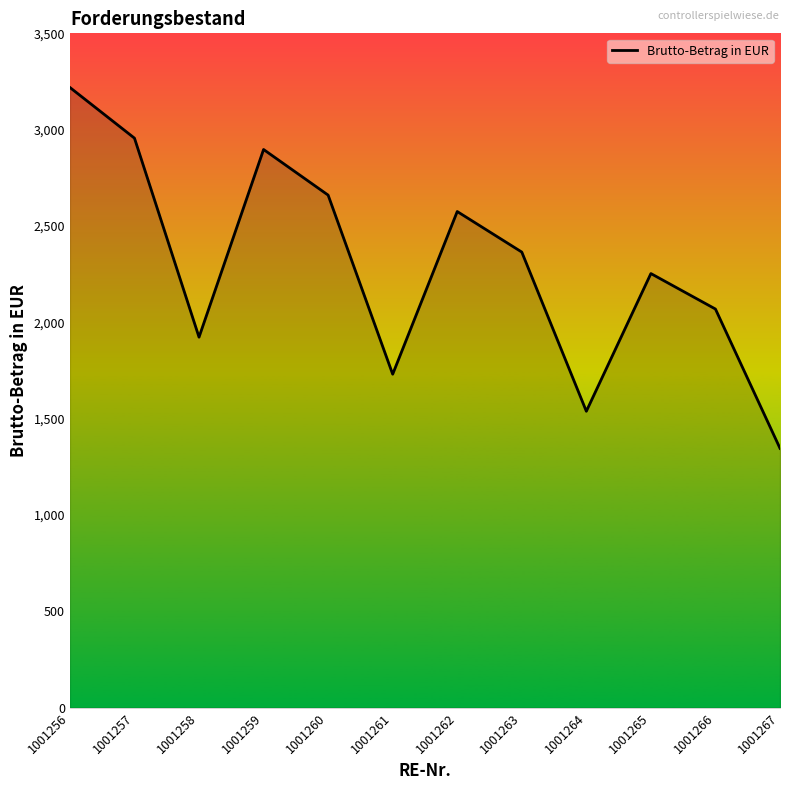

Reading right to left, what are all the values shown in this chart?

1001267=1346.3	1001266=2069.2	1001265=2253.3	1001264=1538.6	1001263=2364.8	1001262=2575.2	1001261=1730.9	1001260=2660.4	1001259=2897.1	1001258=1923.2	1001257=2956.0	1001256=3219.0